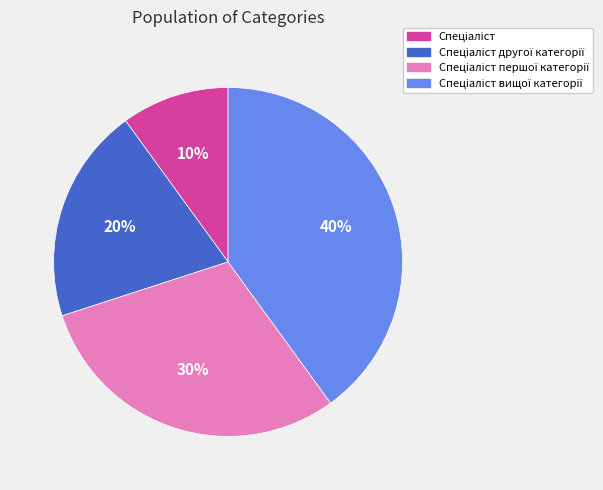

Is there a majority slice in this chart?

No